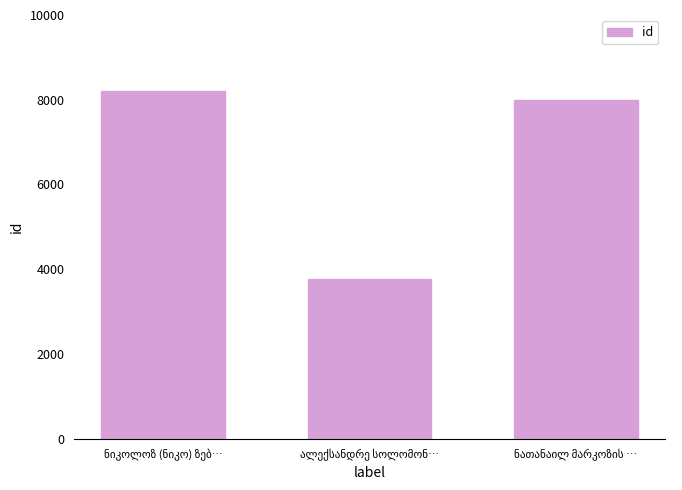

What is the average value?

6659